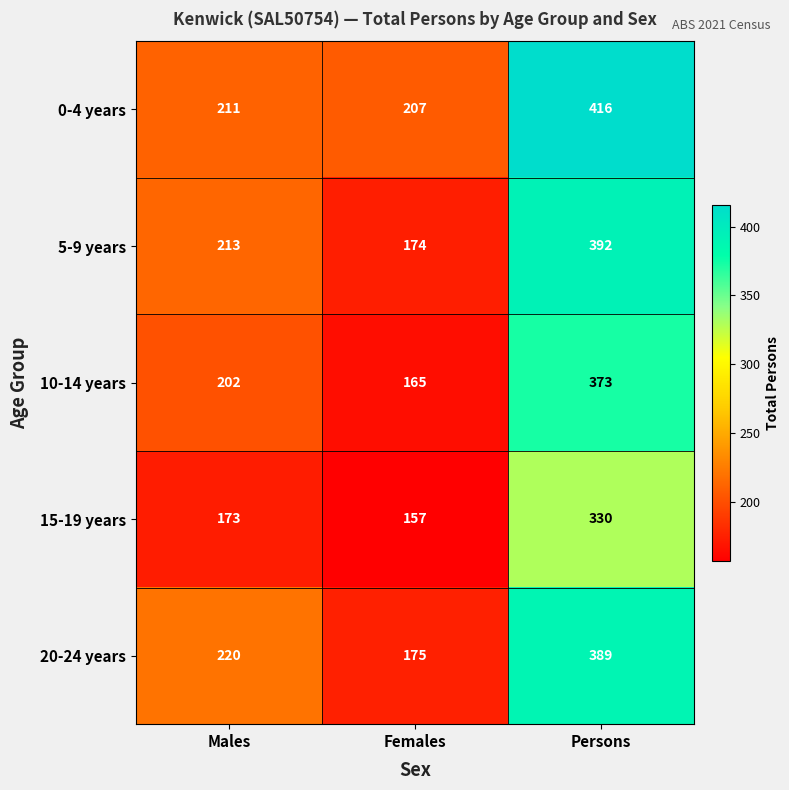

True or false: 20-24 years has a value of 219 at Persons.

False